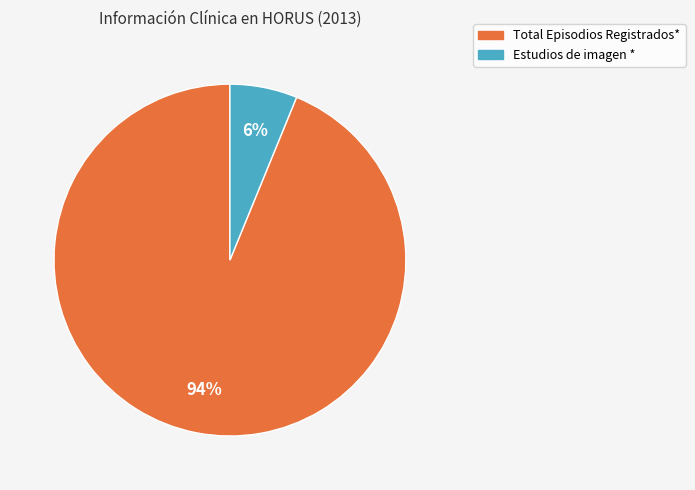

The Total Episodios Registrados* slice represents 94% of the pie. True or false?

True